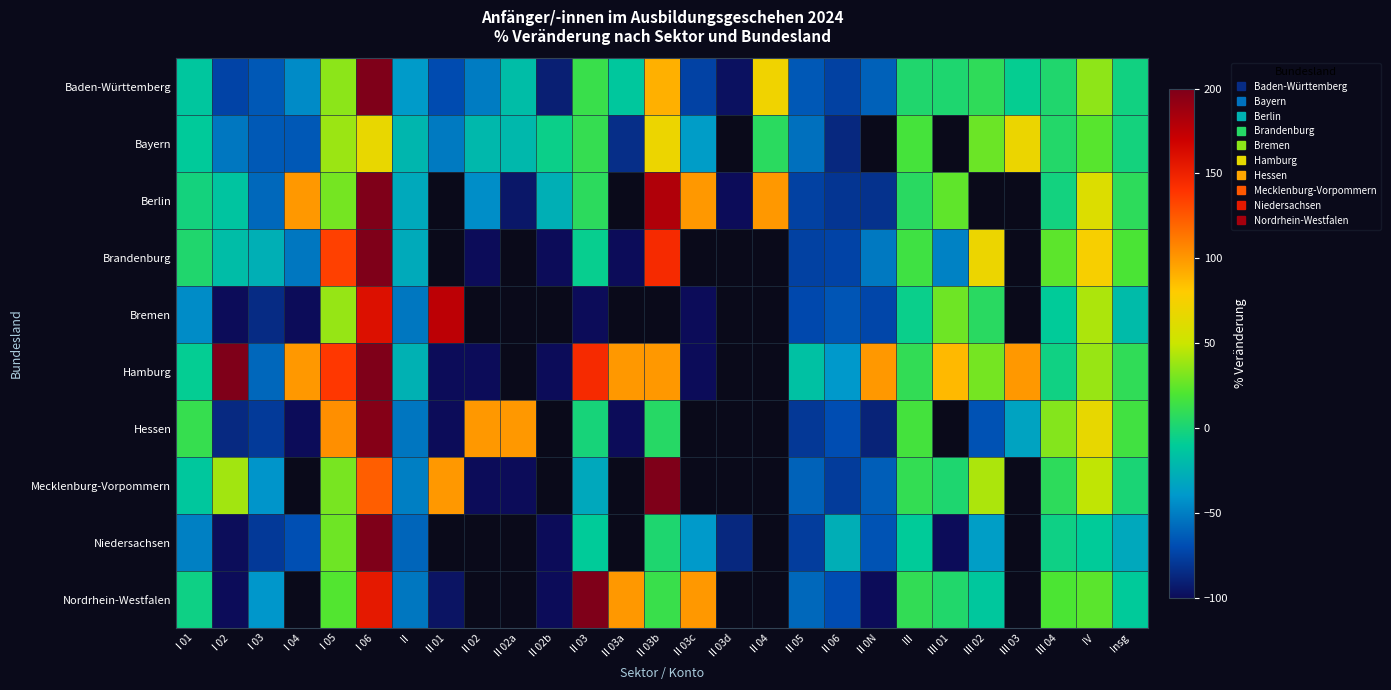

Is the value of Brandenburg at I 03 greater than the value of Berlin at I 01?

No